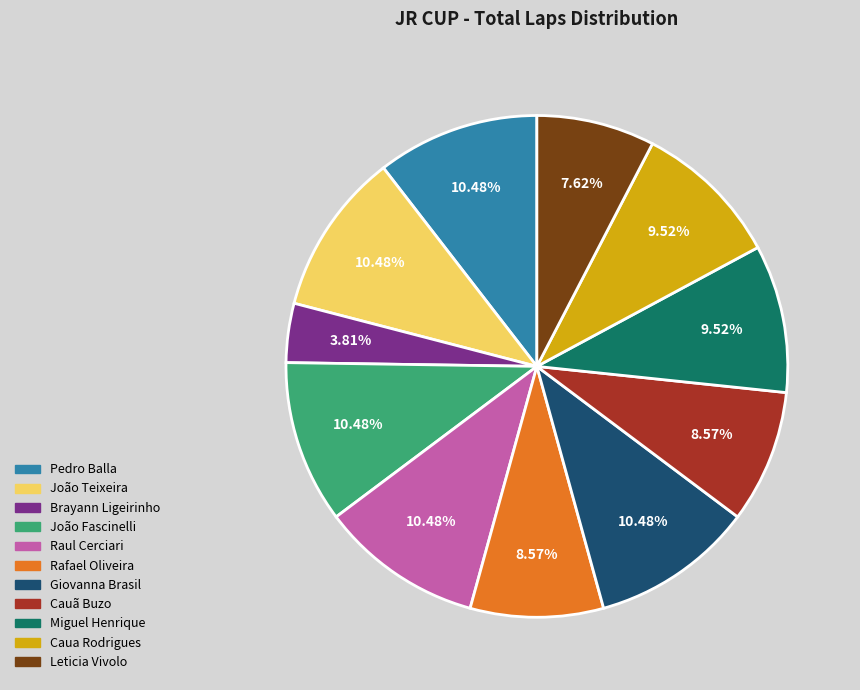

The João Fascinelli slice represents 20% of the pie. True or false?

False